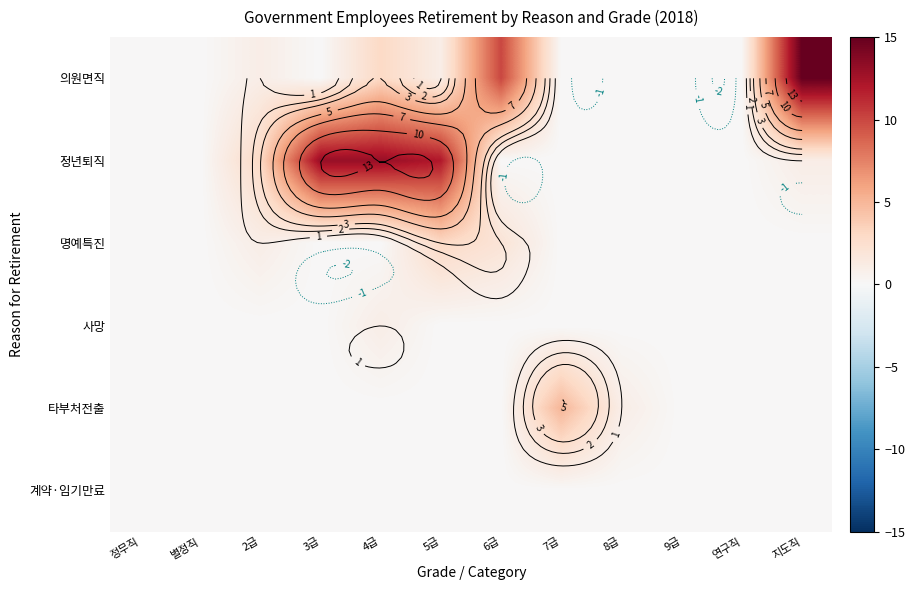

What is the difference between the highest and lowest values at 5급?

12